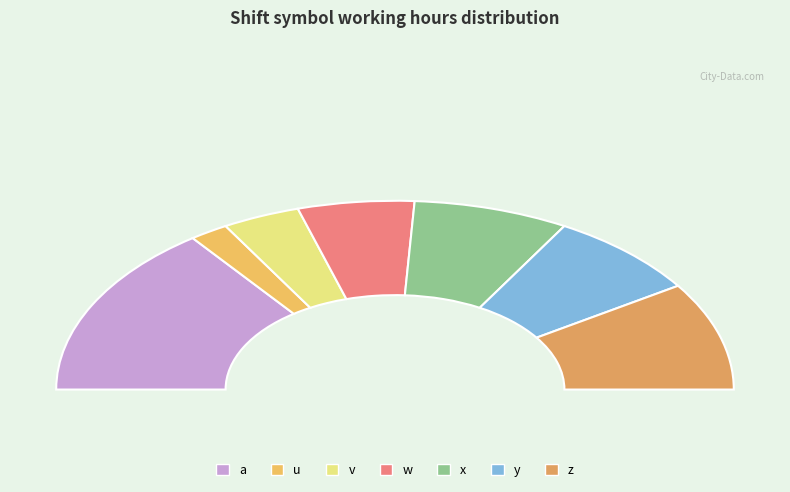

Is the sum of y and v greater than half?

No